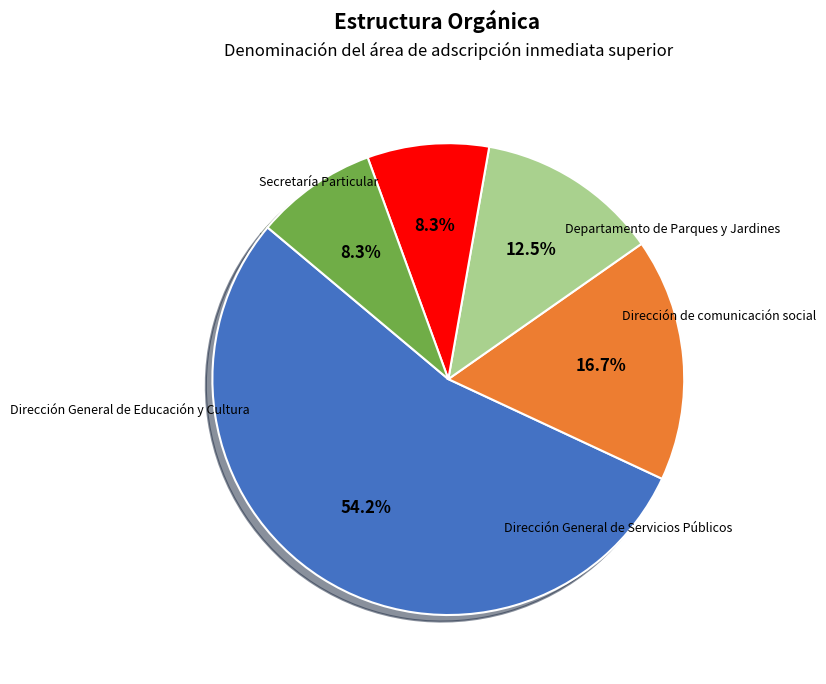

To the nearest percent, what portion does Departamento de Parques y Jardines represent?

8%